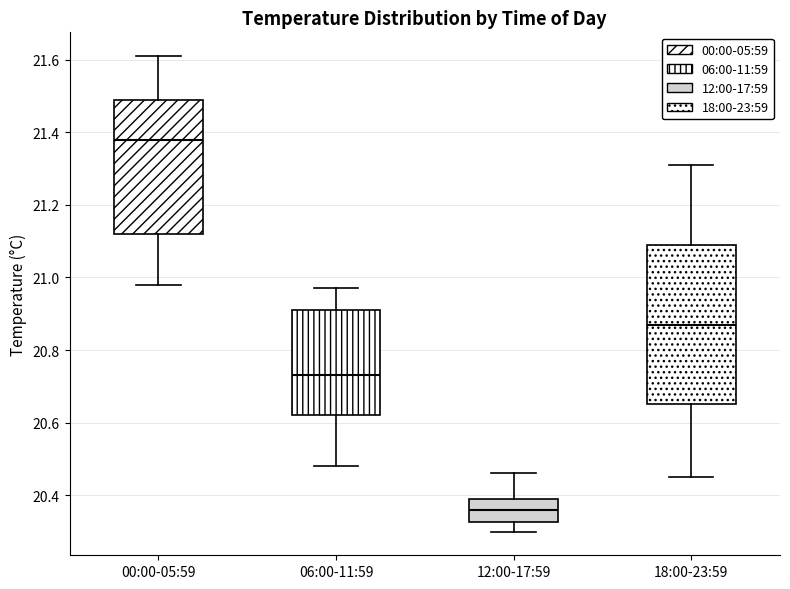

Which box's median line is the lowest?

12:00-17:59